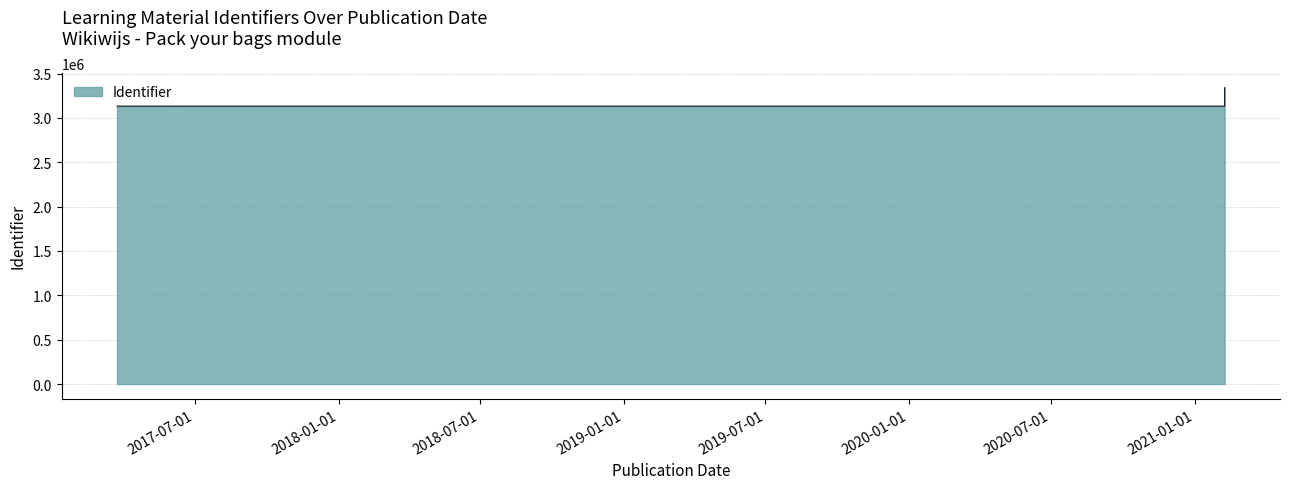

What position from the left is Pack your bags?

1